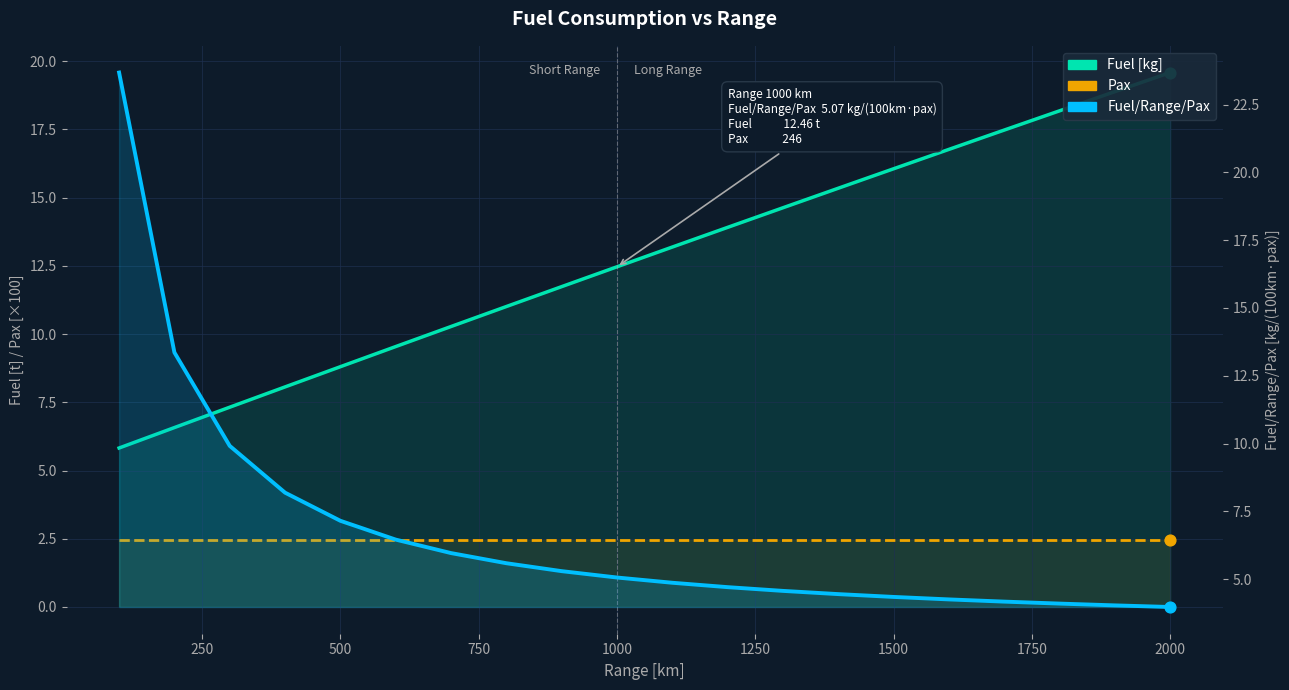

Which series reaches the maximum Y coordinate?

Fuel/Range/Pax